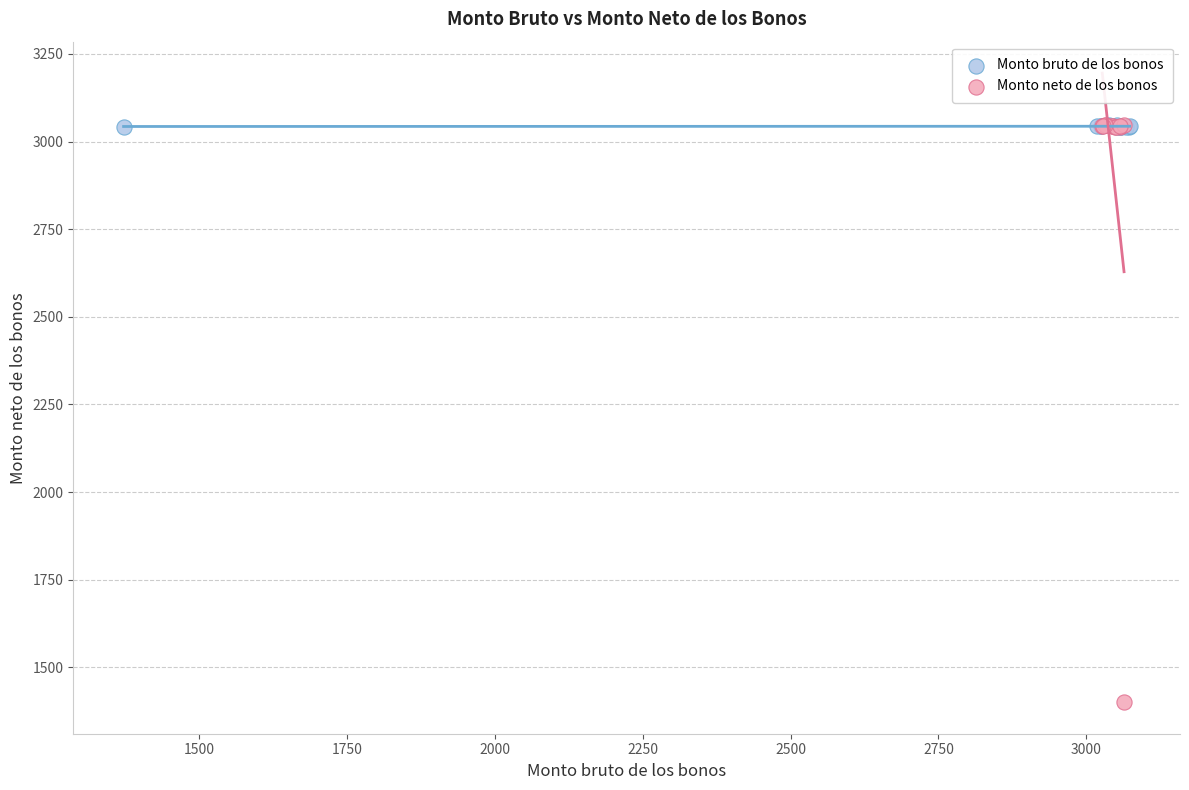

Which series has the widest spread of Y values?

Monto neto de los bonos